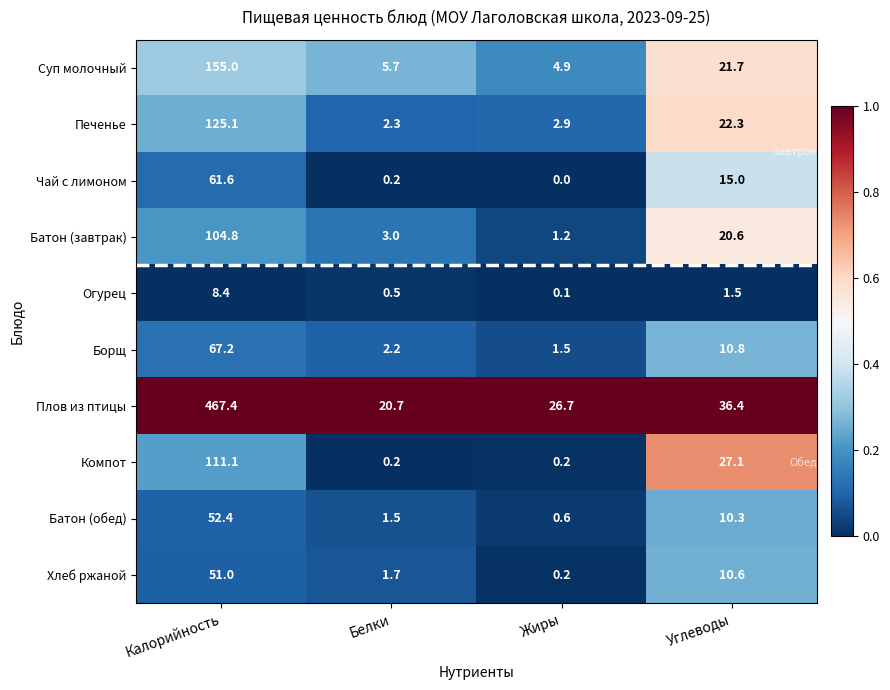

What is the difference between the highest and lowest values at Углеводы?

34.9